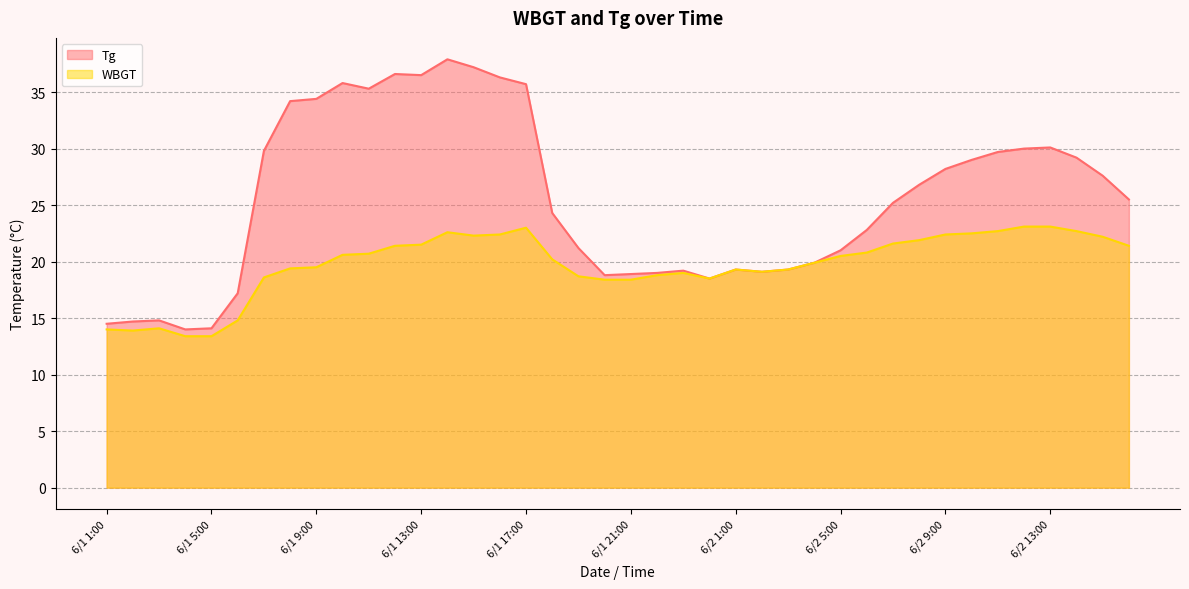

What is the value of the Tg point at the 31st from the left?

25.2